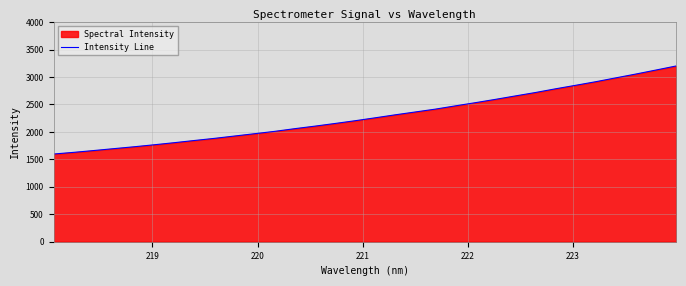

What is the minimum value shown in the chart?

1596.6